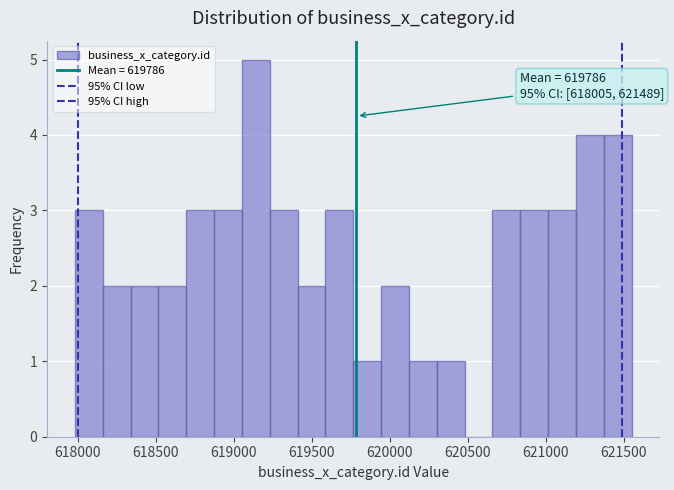

Read against the x-axis, roughly where is the centre of the tallest bar?

619150